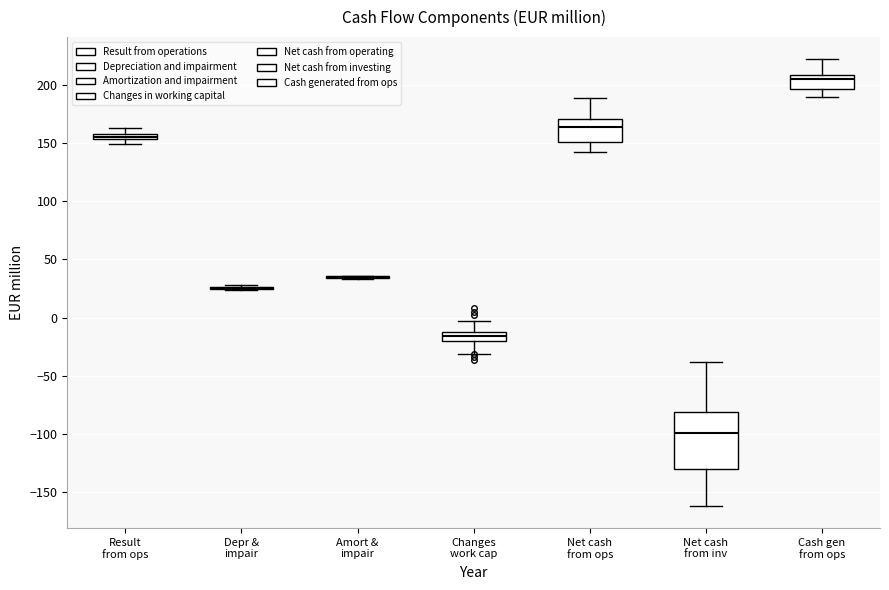

Where is the lower edge of the box for Result from ops on the y-axis? The values are not printed on the chart, so give them approximately, as read against the axis.

155